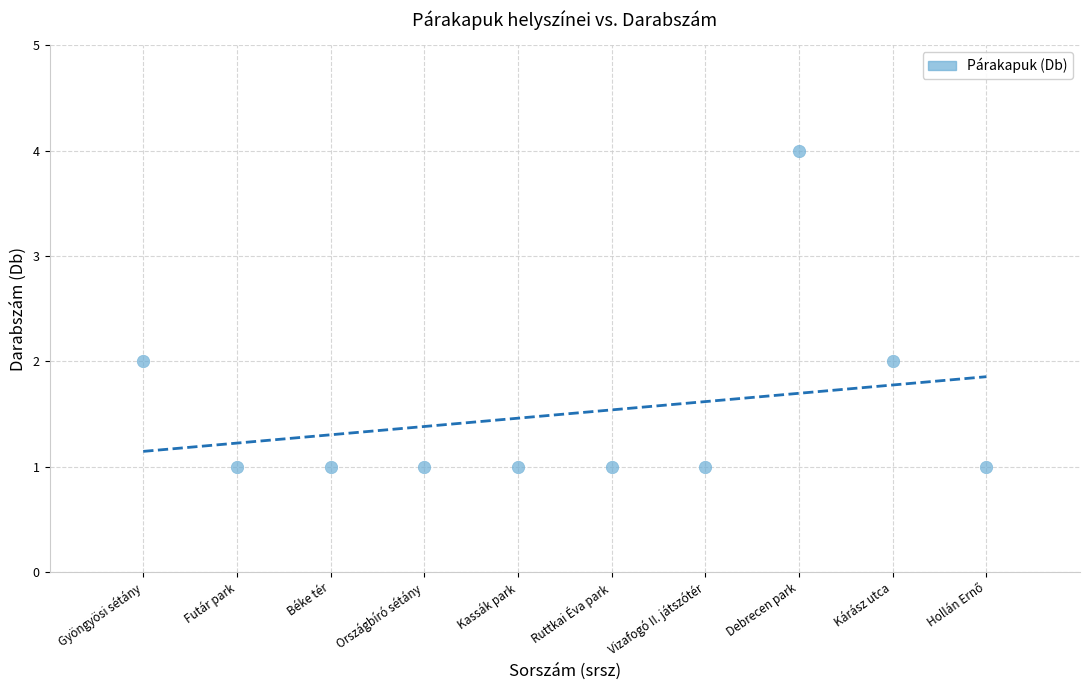

What is the range of Y values (max minus min)?

3